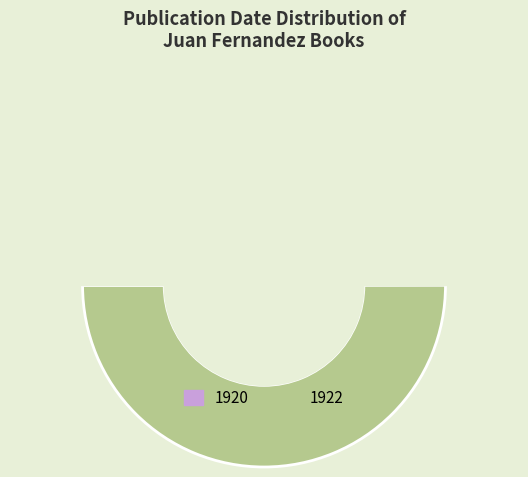

Is 1920 the majority of the pie?

No